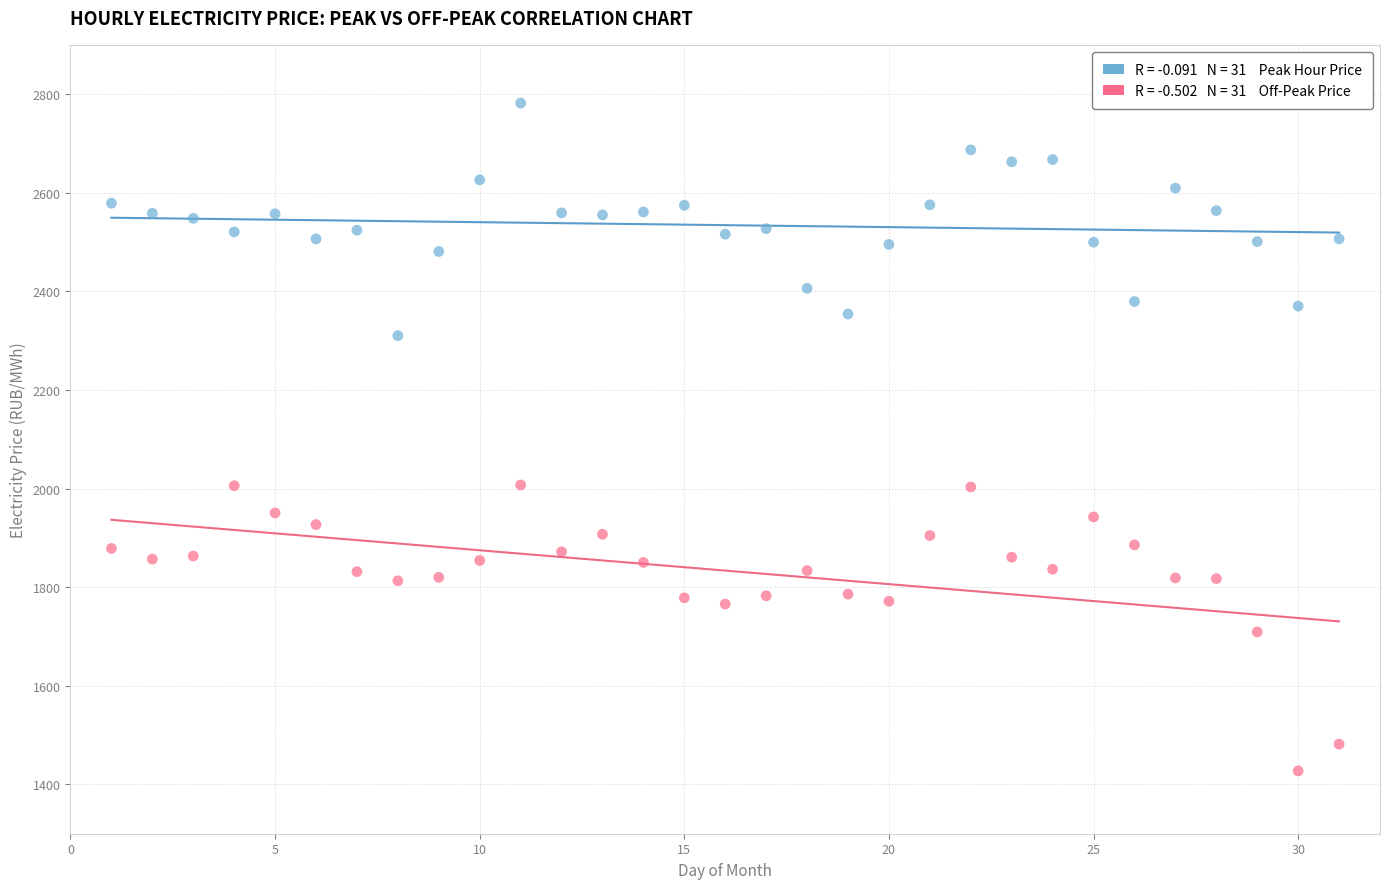

Across all data points, what is the range of X values (max minus min)?

30.0